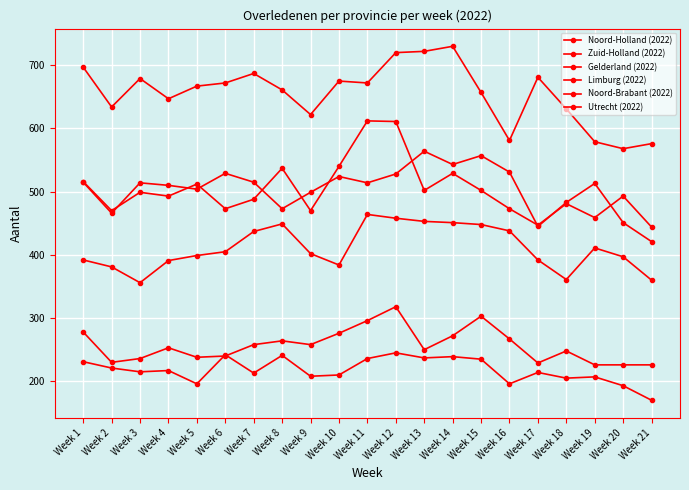

How many categories are shown in the chart?

21